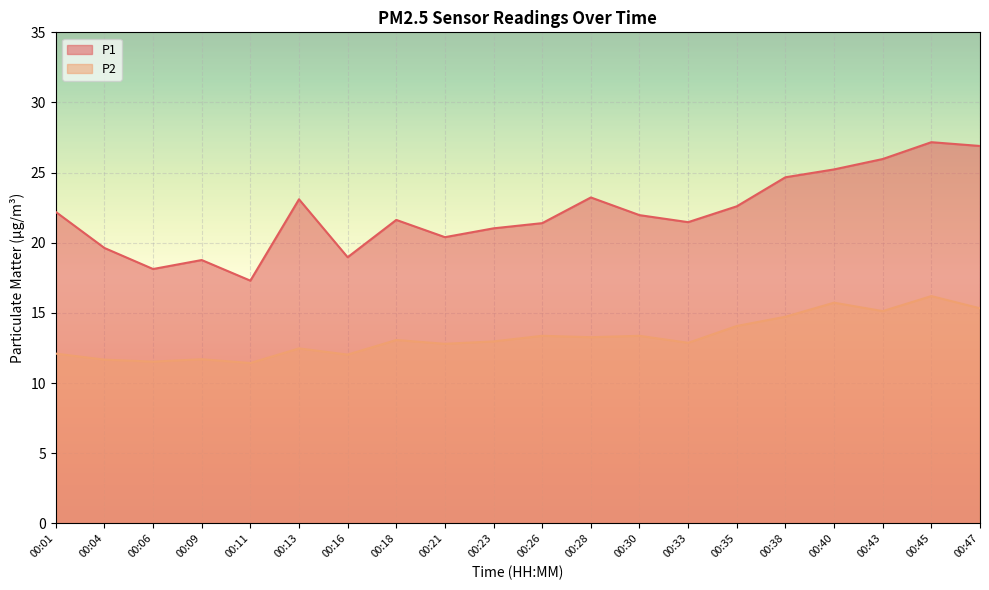

Rank the series at 00:09 from highest to lowest value.

P1, P2